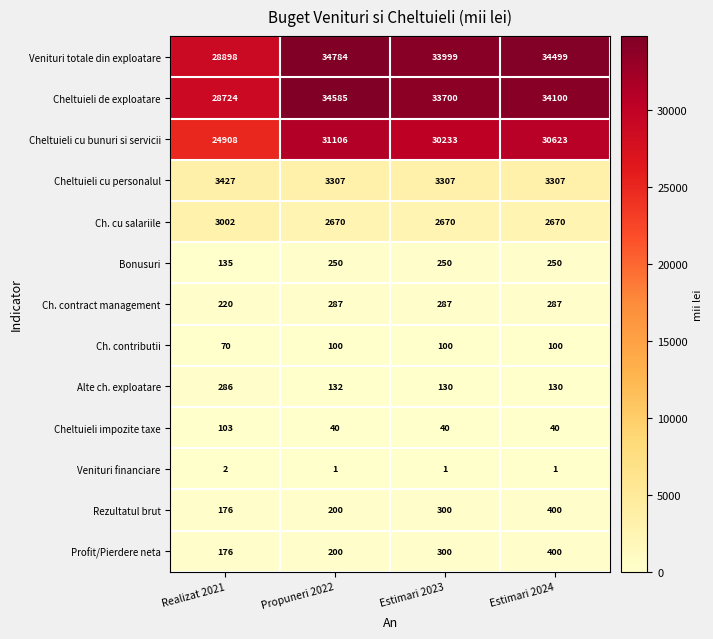

Is the value of Rezultatul brut at Propuneri 2022 greater than the value of Cheltuieli cu personalul at Propuneri 2022?

No